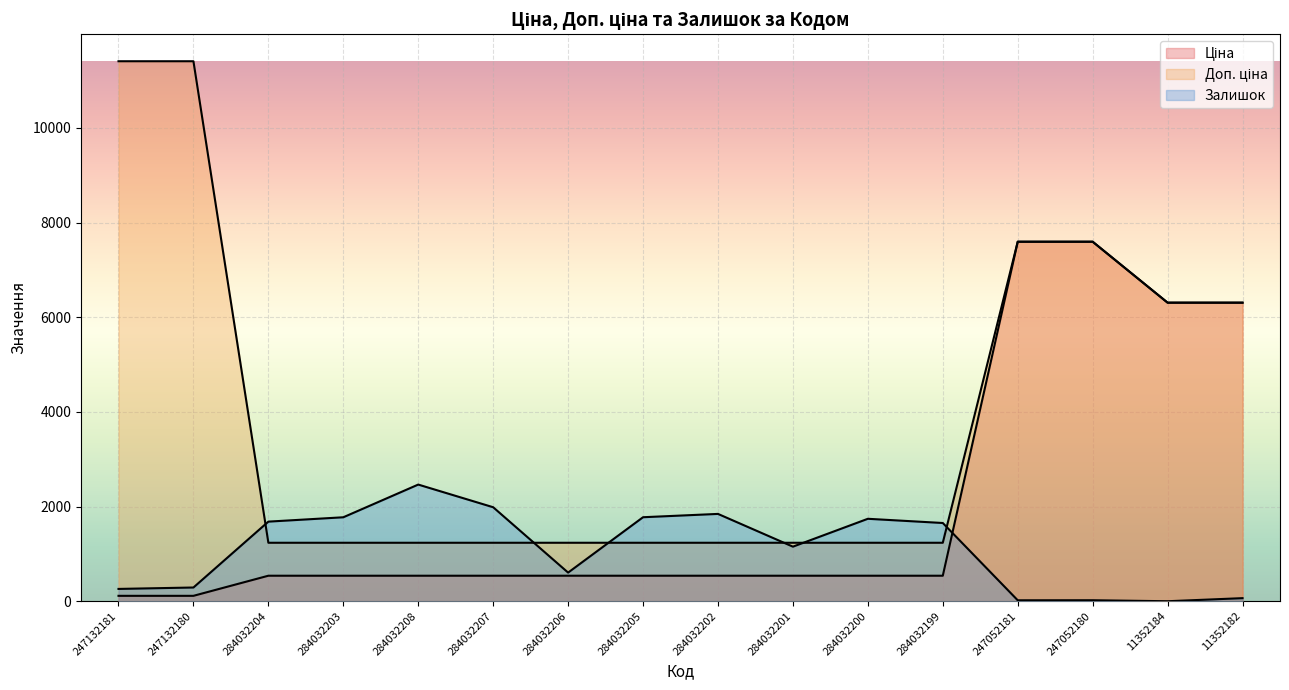

At which label does Ціна first exceed 539?

247052181